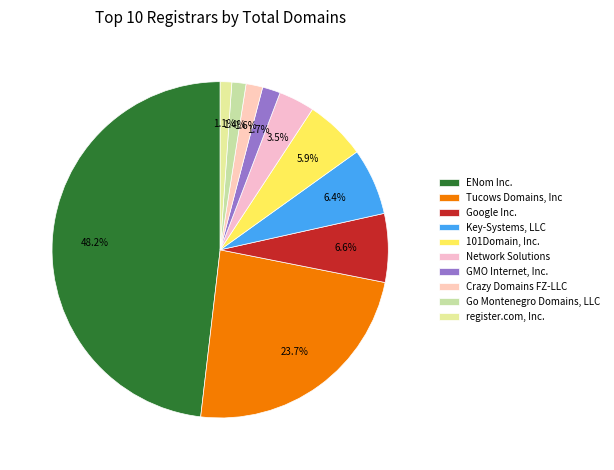

Which has a higher value, Google Inc. or GMO Internet, Inc.?

Google Inc.